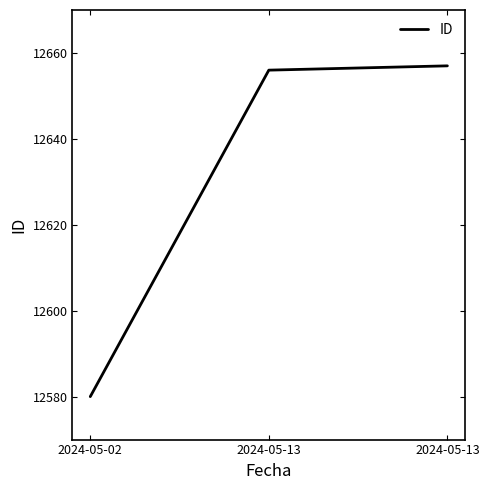

Reading left to right, list all the values displayed in this chart.

12580	12656	12657